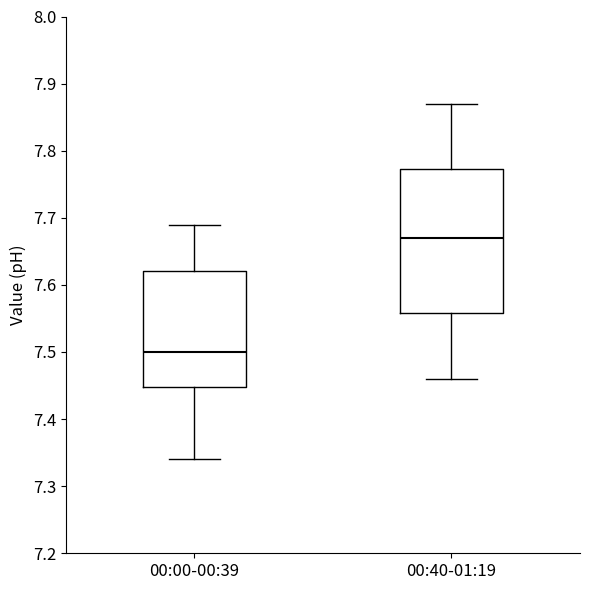

Which box is the tallest, from its lower edge to its upper edge?

00:40-01:19